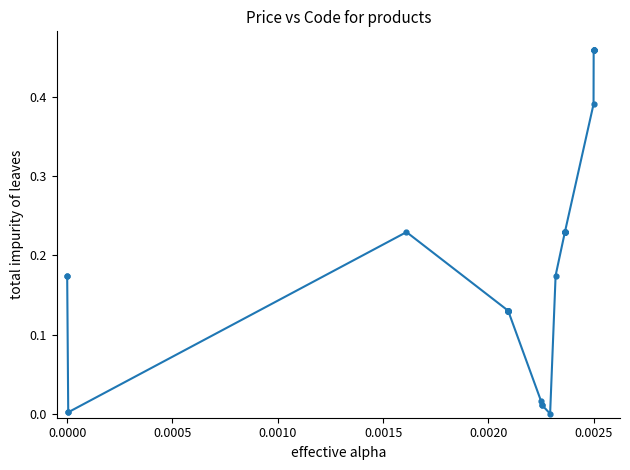

What is the sum of all values?

7.6